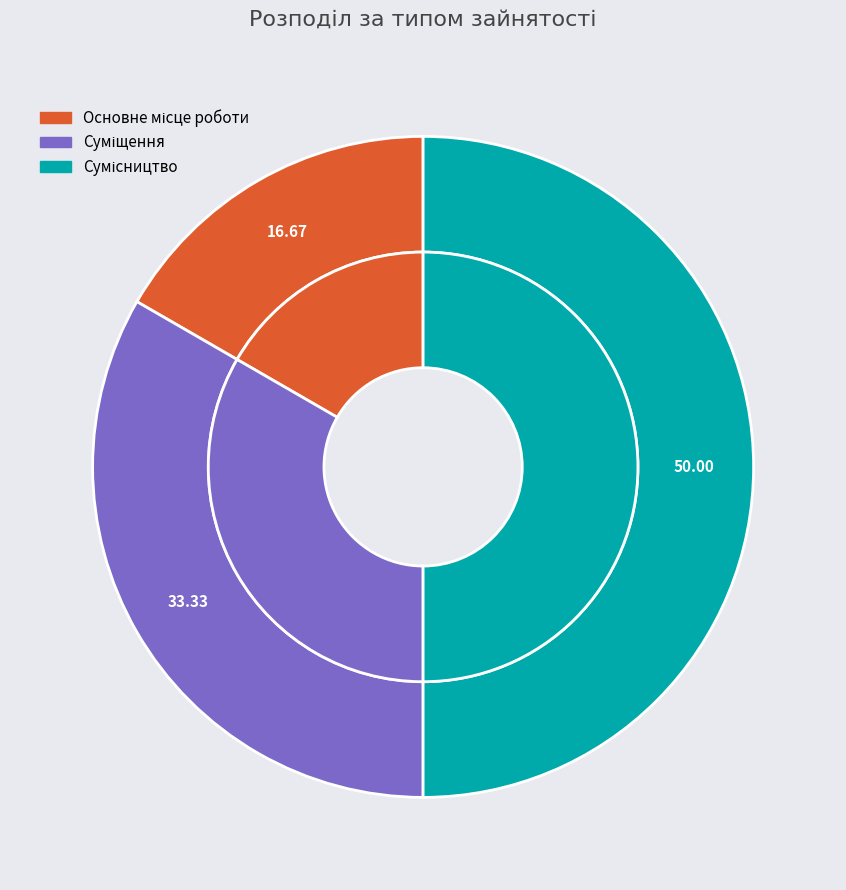

To the nearest percent, what percentage of the pie is Сумісництво?

50%